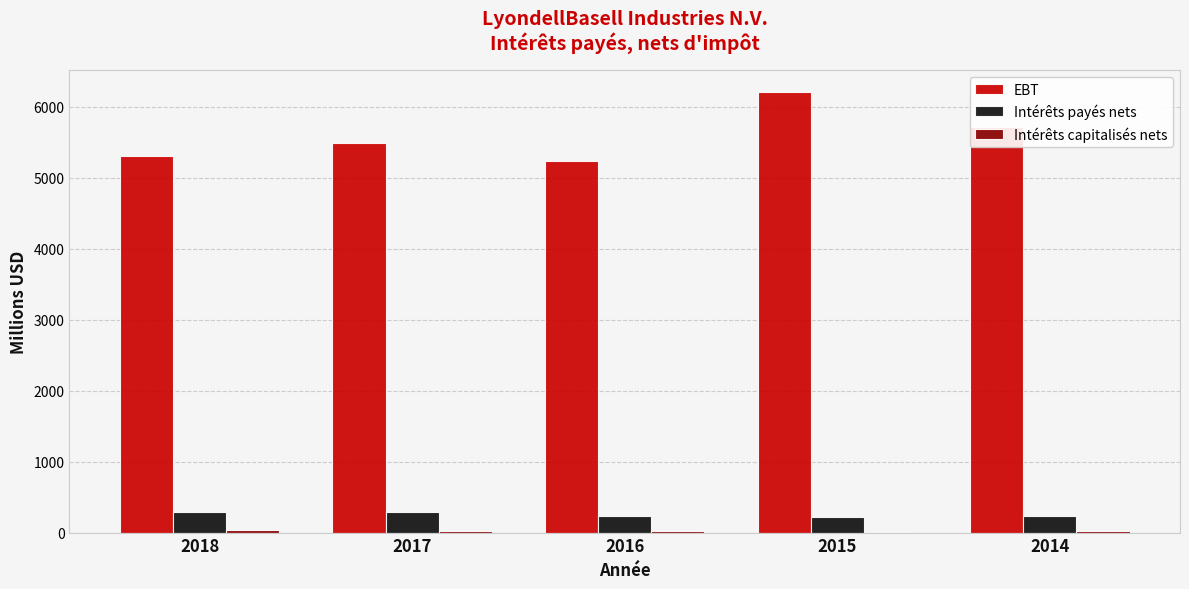

Which series has the largest total across all categories?

EBT